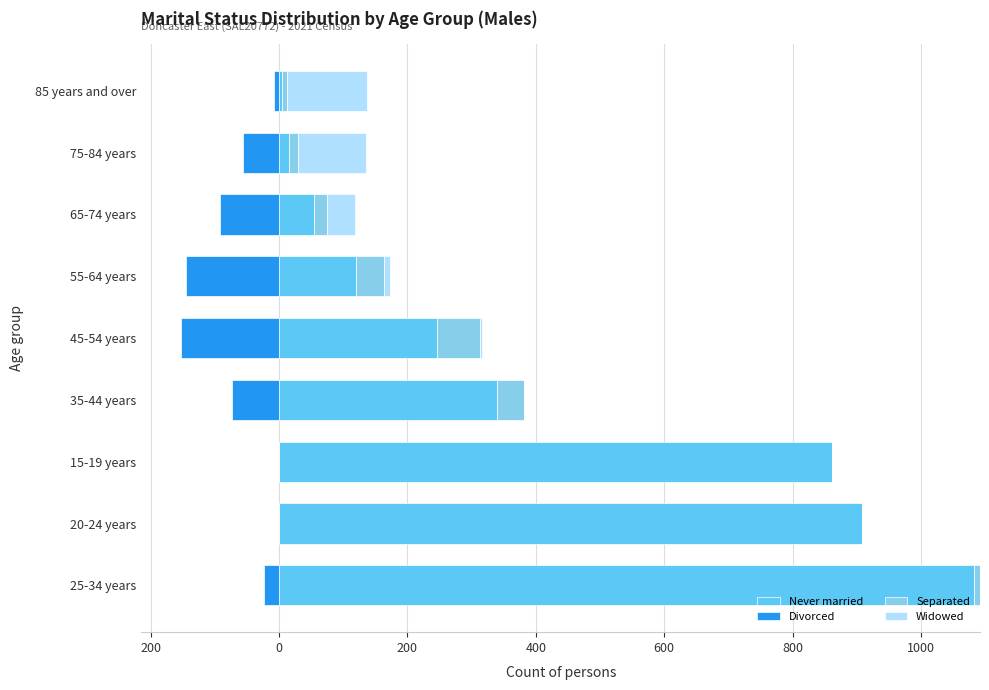

How many data points in Widowed are less than 3?

4